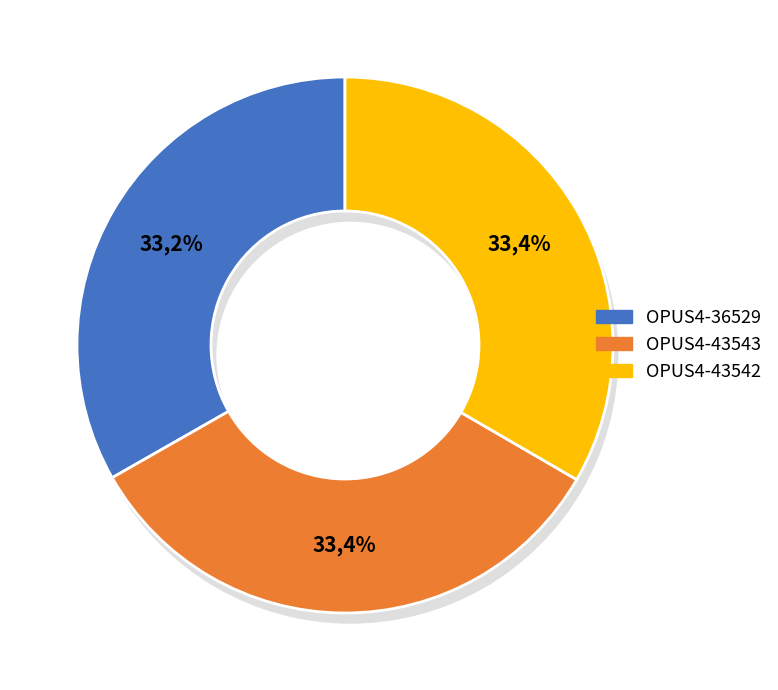

To the nearest percent, what percentage of the pie is OPUS4-43542?

33%